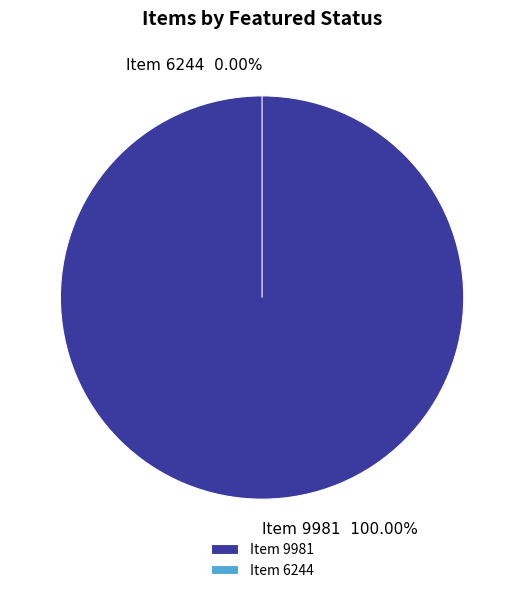

Is 6244 the majority of the pie?

No